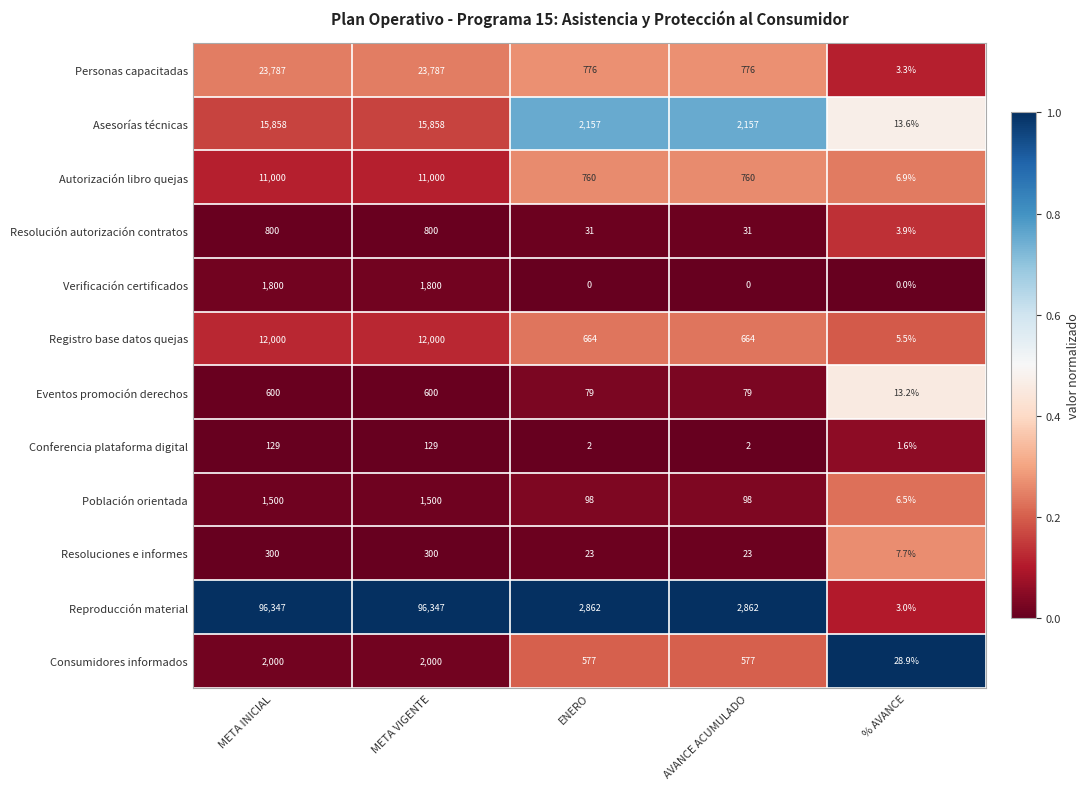

What is the greatest value displayed?

96347.0